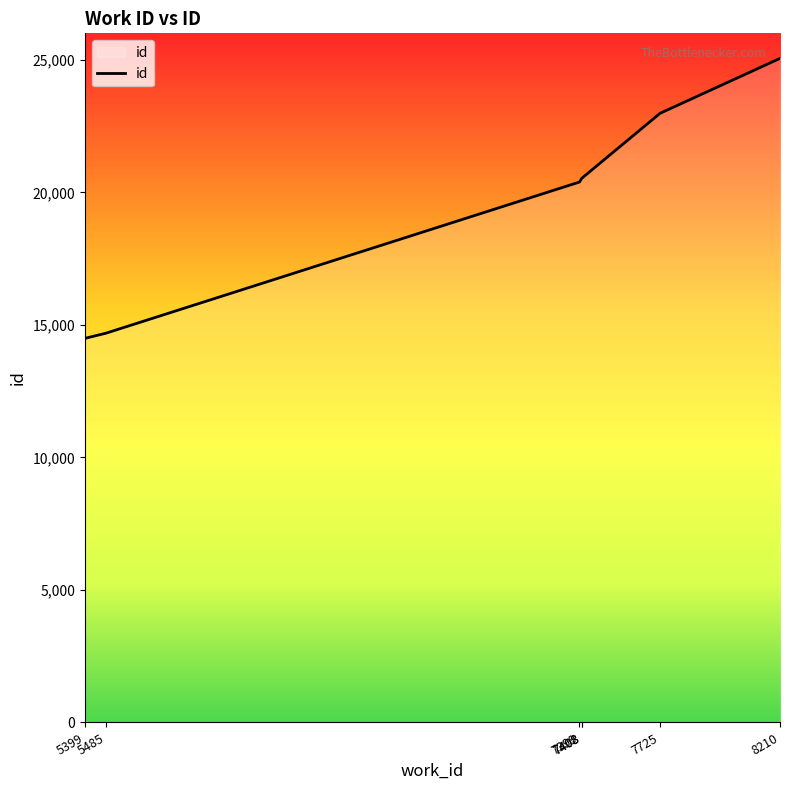

What is the ratio of the value at 8210 to the value at 7399?

1.2